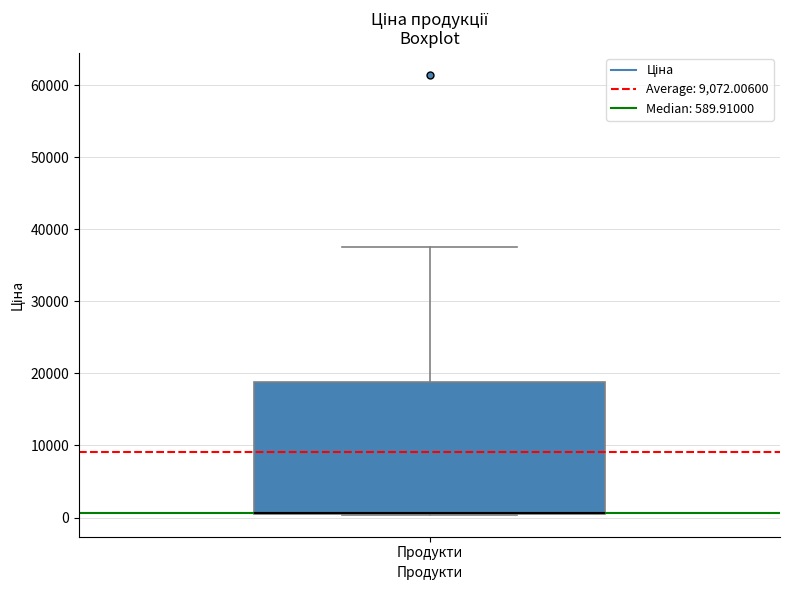

Transcribe this box plot: give where the median line is, the range the box spans, and where the two whiskers end, as read against the y-axis. The values are not printed on the chart, so give them approximately, as read against the axis.

median 1000 (drawn on the box's lower edge), box 1000 to 19000, whiskers 0 to 38000